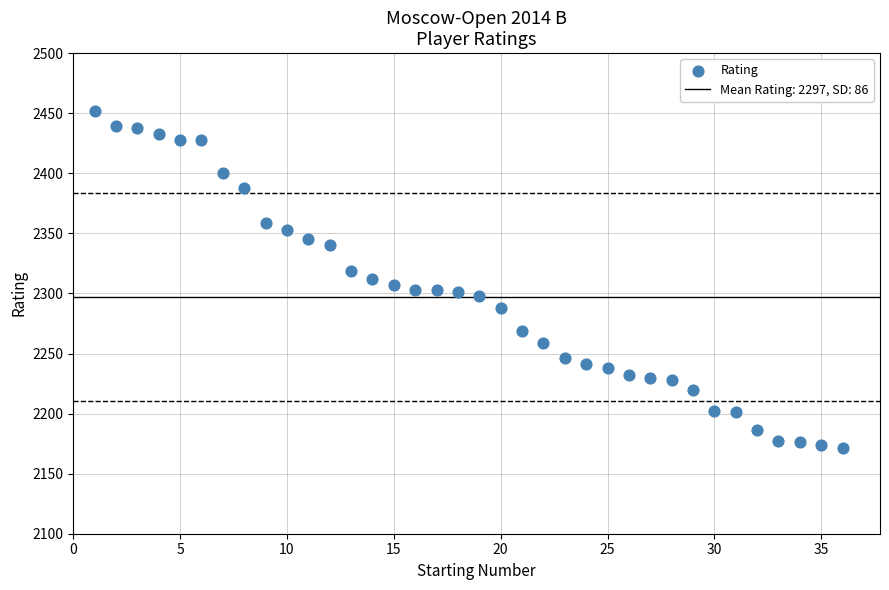

What is the range of X values (max minus min)?

35